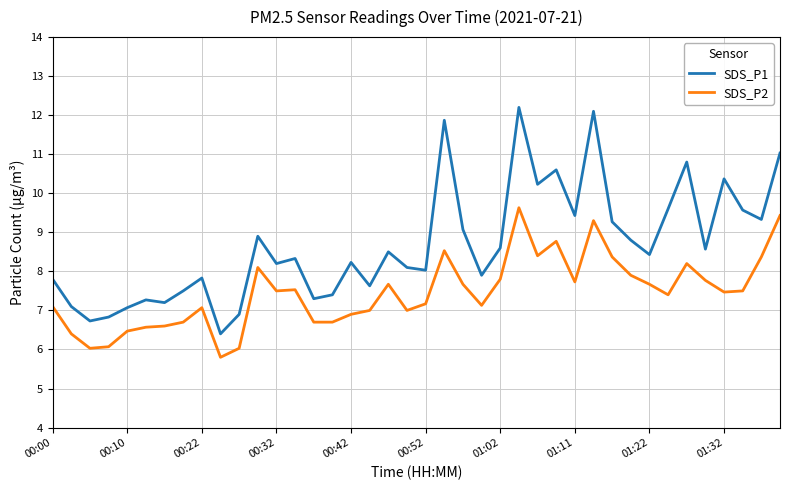

What is the difference between the second highest and second lowest values in the SDS_P2 series?

3.4